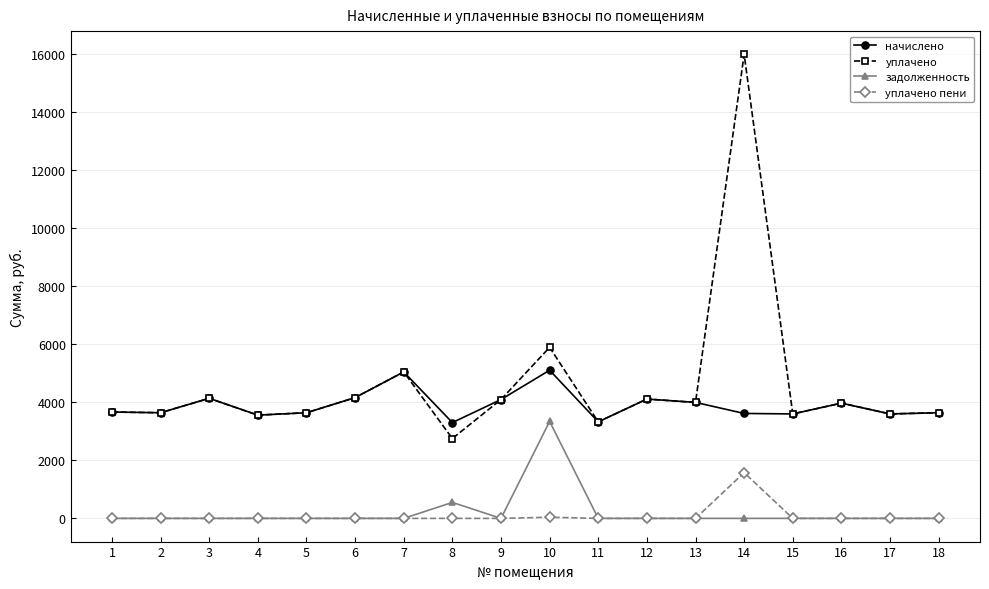

What is the minimum value for начислено?

3303.7